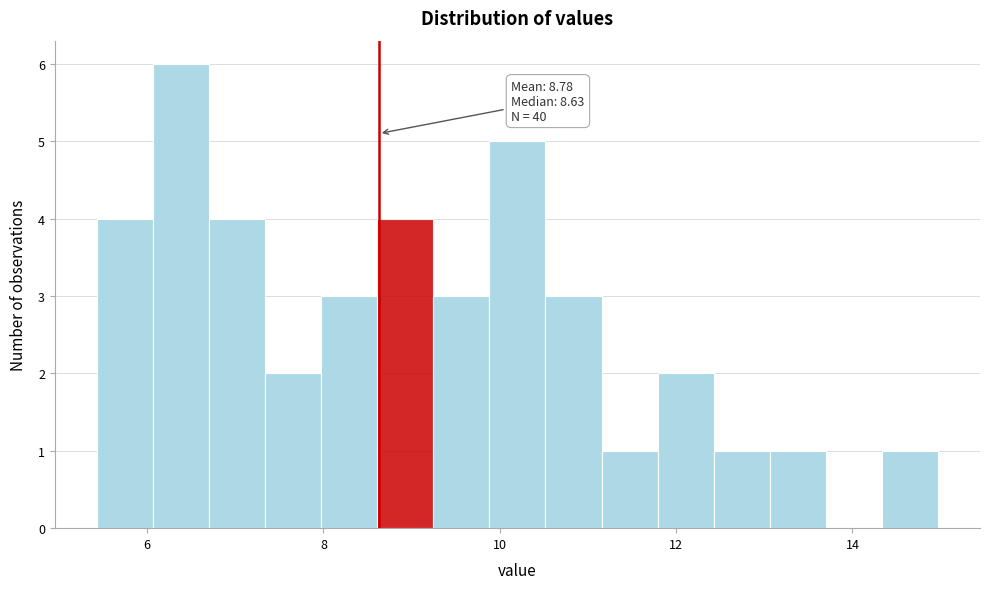

Around what value on the x-axis is the tallest bar? Give the approximate position of its centre, as read against the axis.

6.4